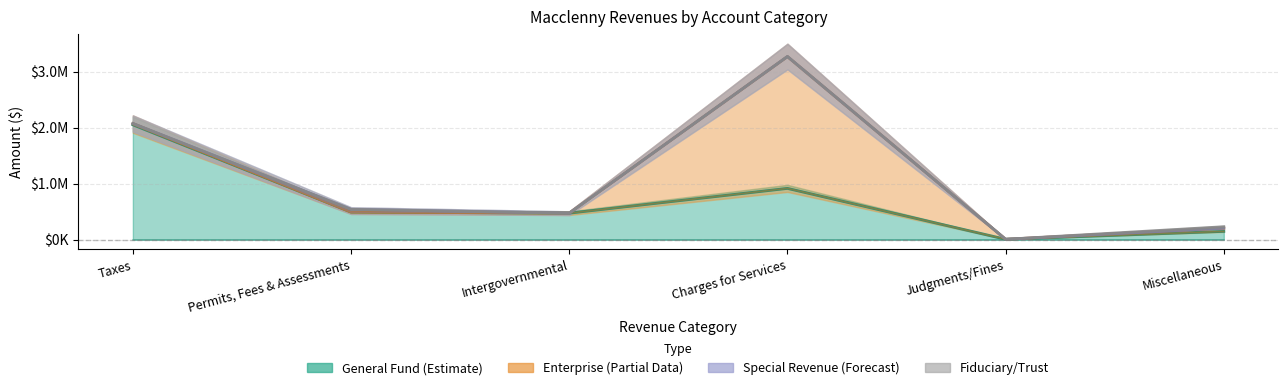

What is the total value across all series at Judgments/Fines?

5305